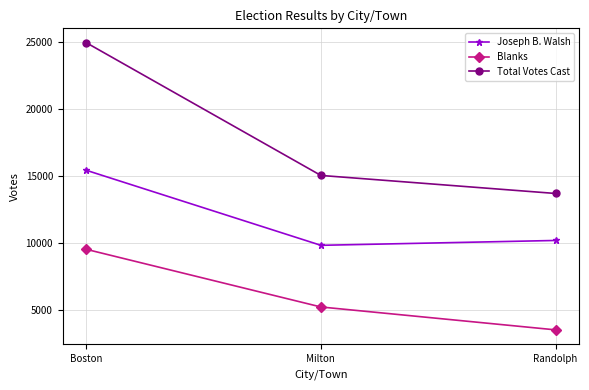

What is the sum of the Blanks values at Milton and Boston?

14722